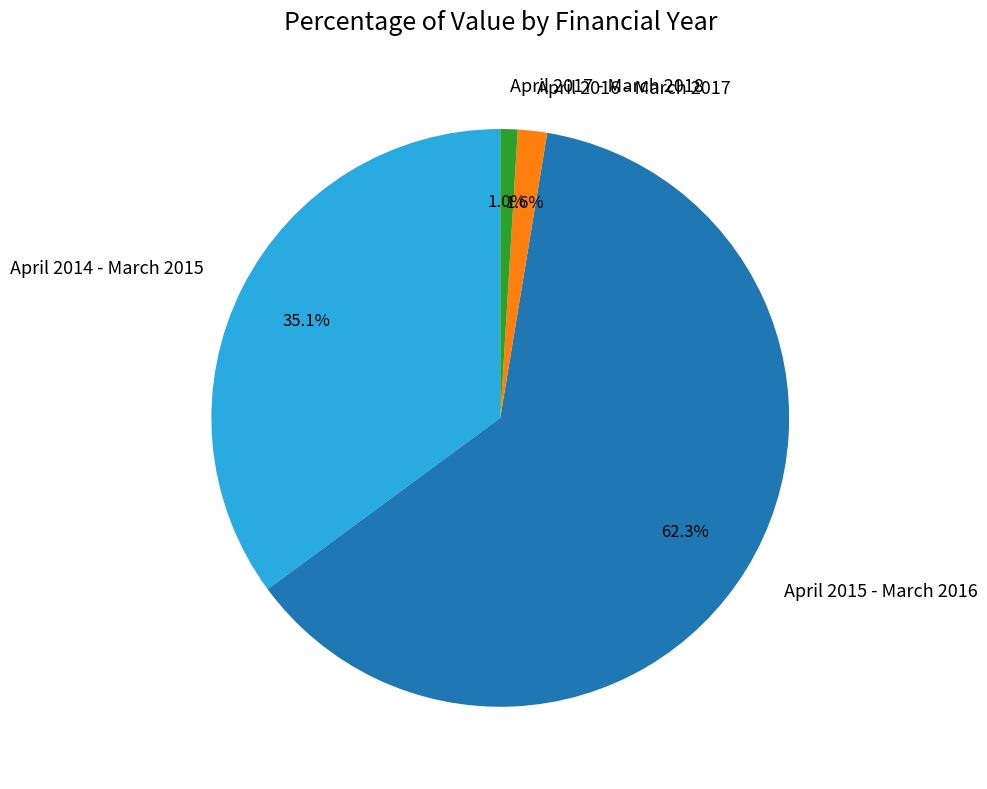

Which has a higher value, April 2015 - March 2016 or April 2016 - March 2017?

April 2015 - March 2016